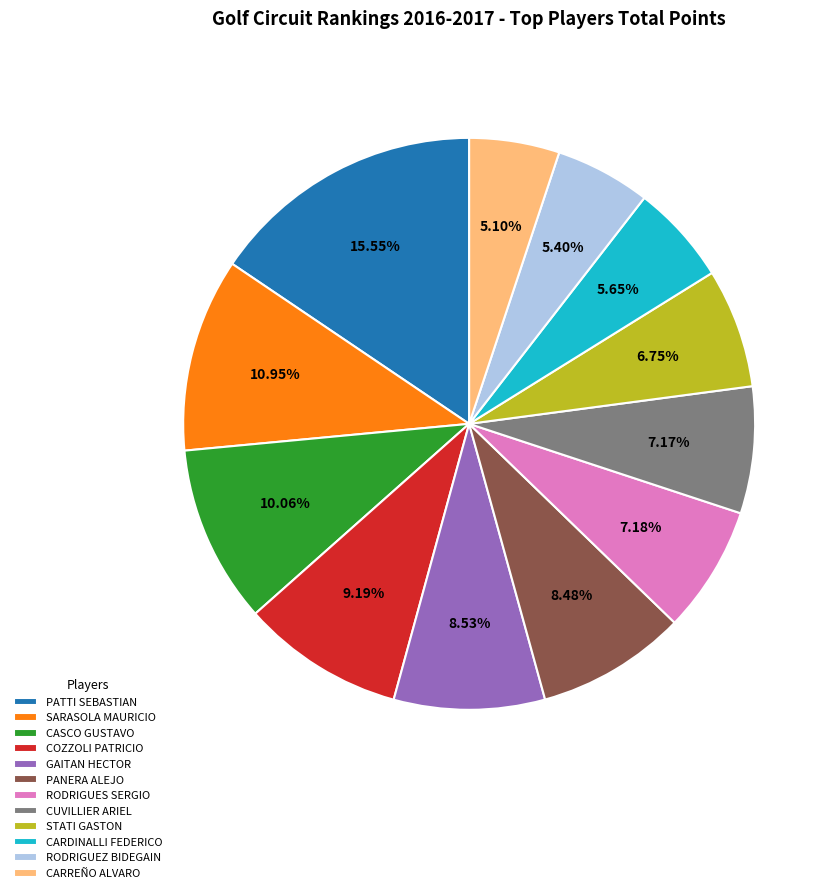

How many slices are in this pie chart?

12